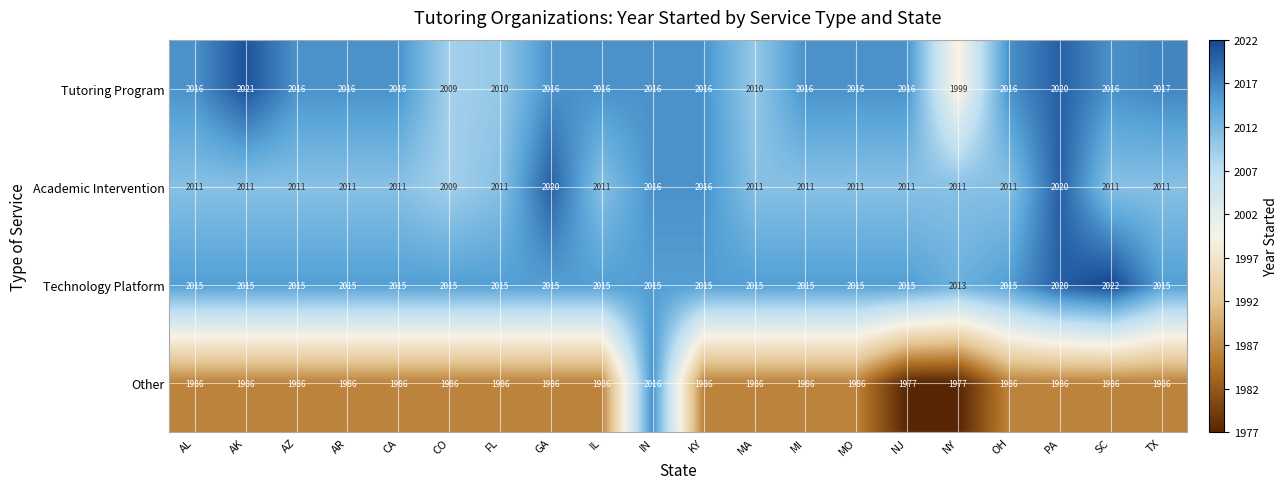

At which category is the sum across all series the highest?

IN